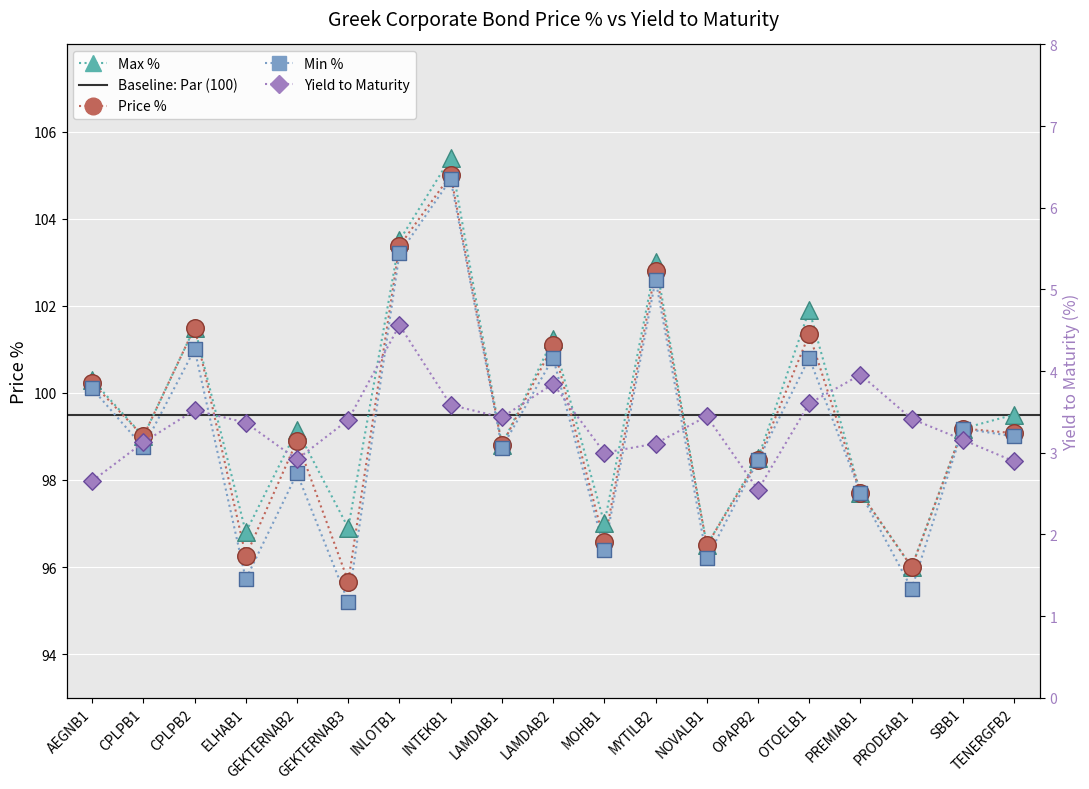

What is the total value across all series at INTEKB1?

318.9